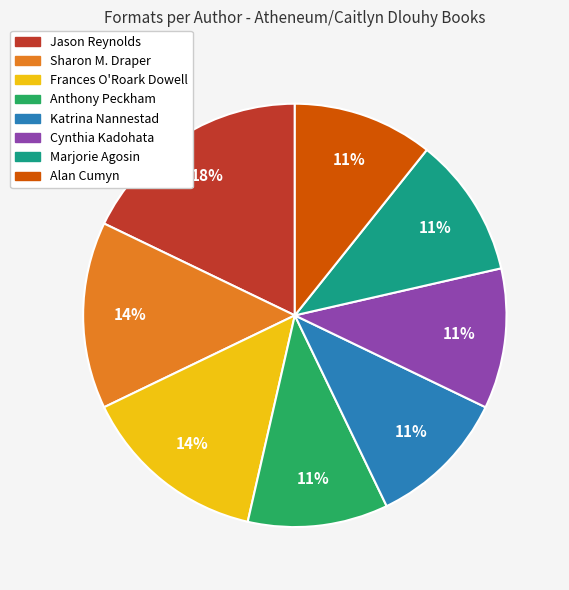

To the nearest percent, what is the difference between the largest and smallest slice percentages?

7%